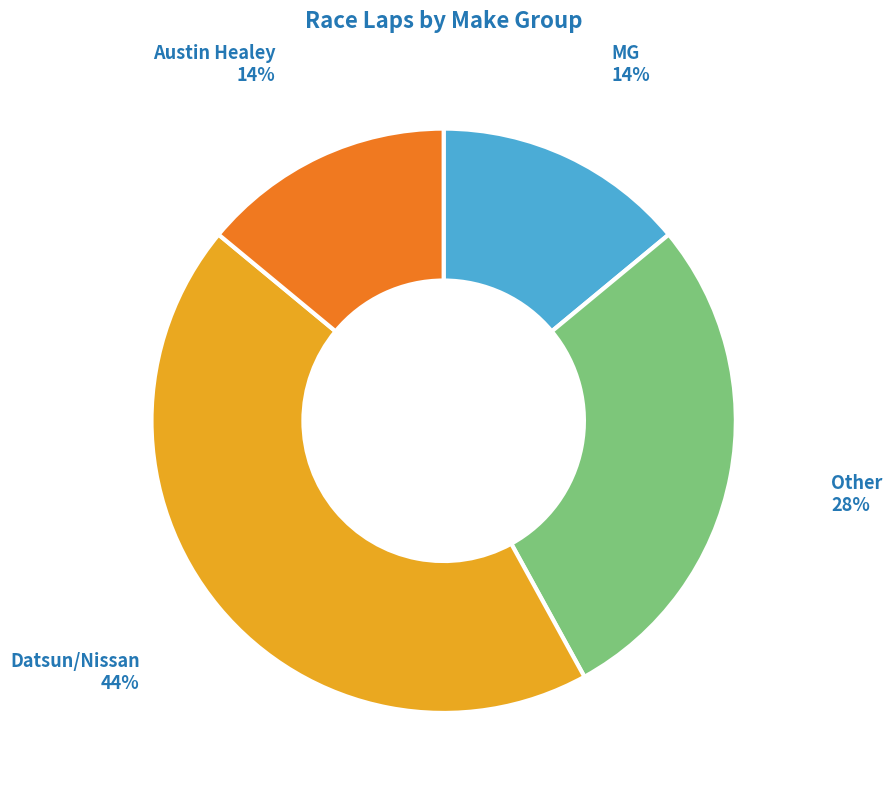

Is it true that Austin Healey is 8% of the pie?

False